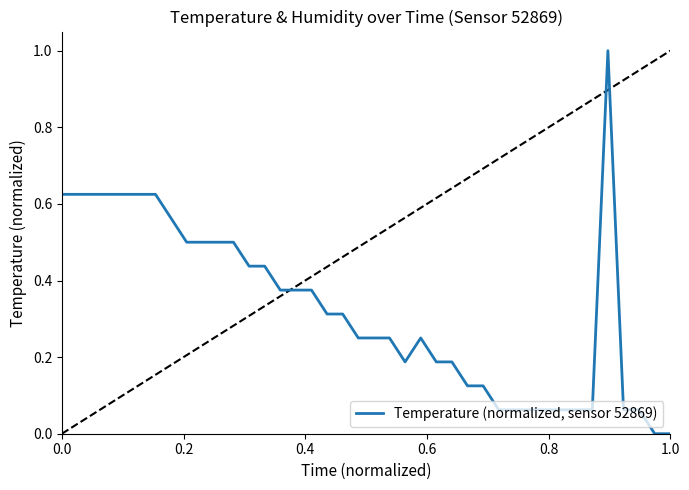

What is the maximum value shown in the chart?

1.0